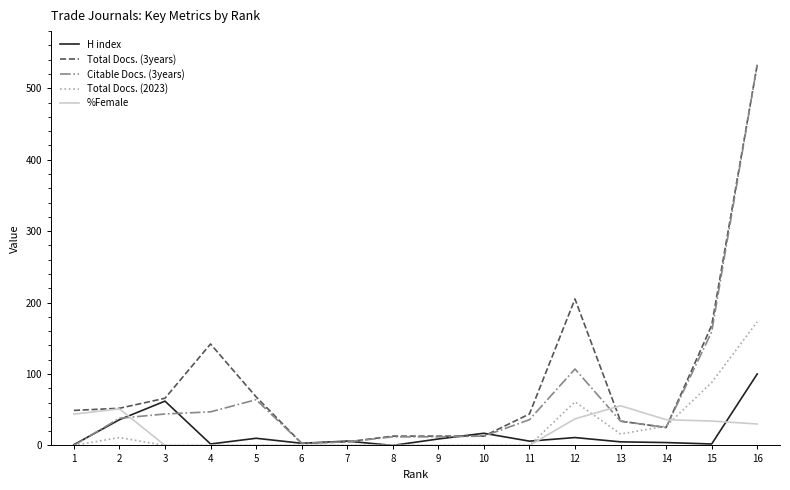

What is the spread (max minus min) of values at 3?

66.0